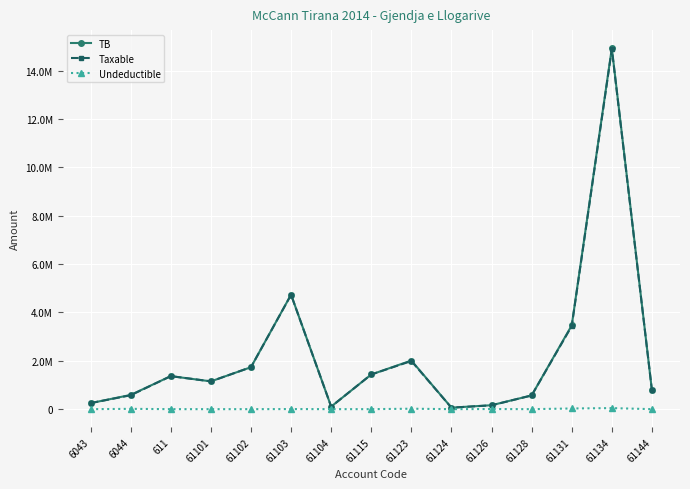

Where is the first local minimum for TB?

61101